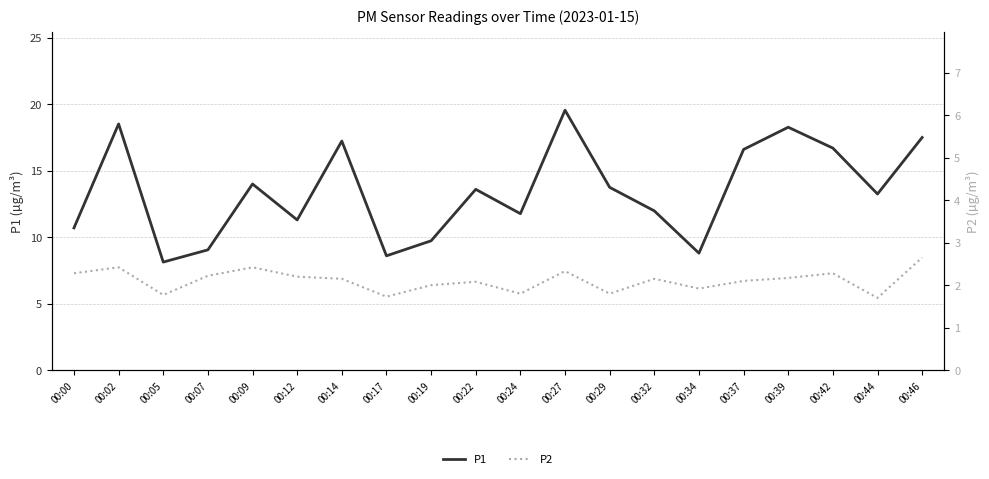

How many lines are shown in the chart?

2